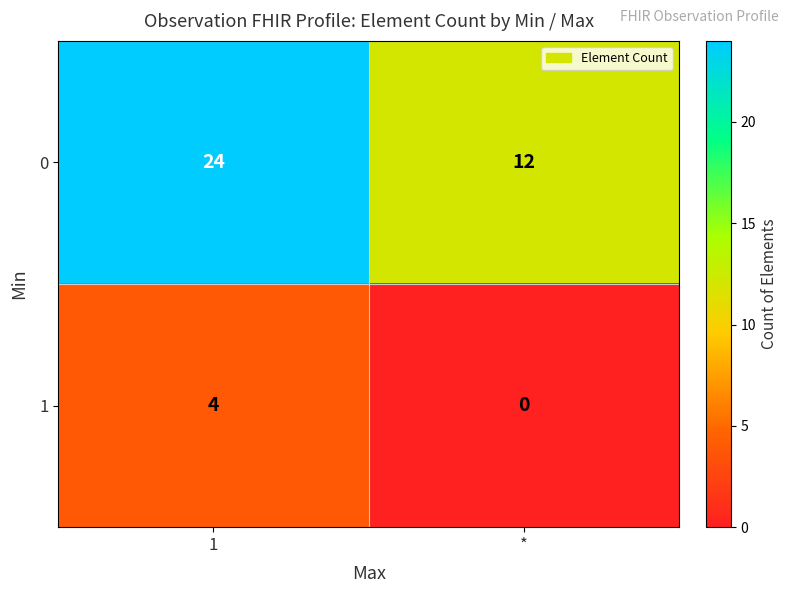

At which category is the sum across all series the highest?

1